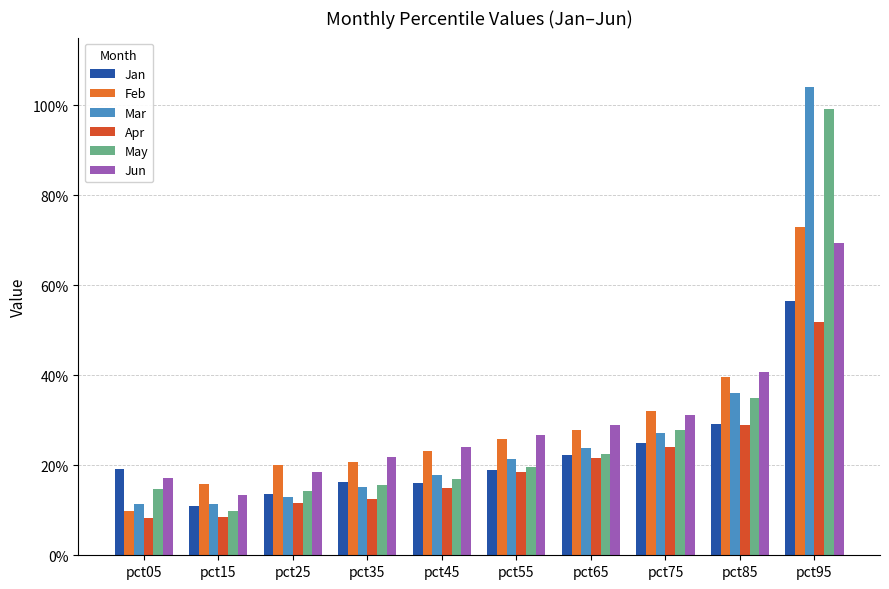

At how many categories does at least one series exceed 0?

10